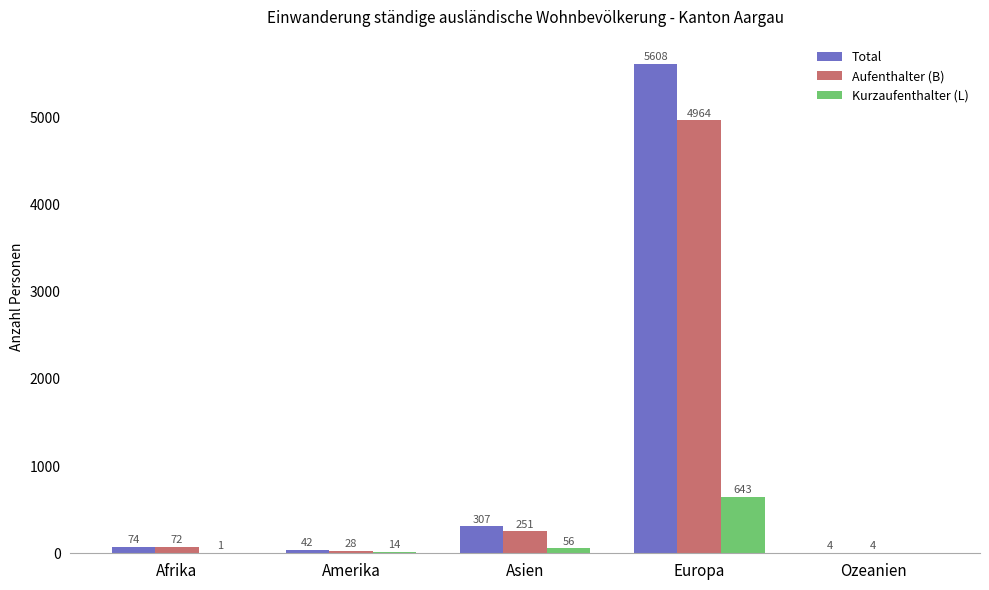

Are the bars horizontal?

No